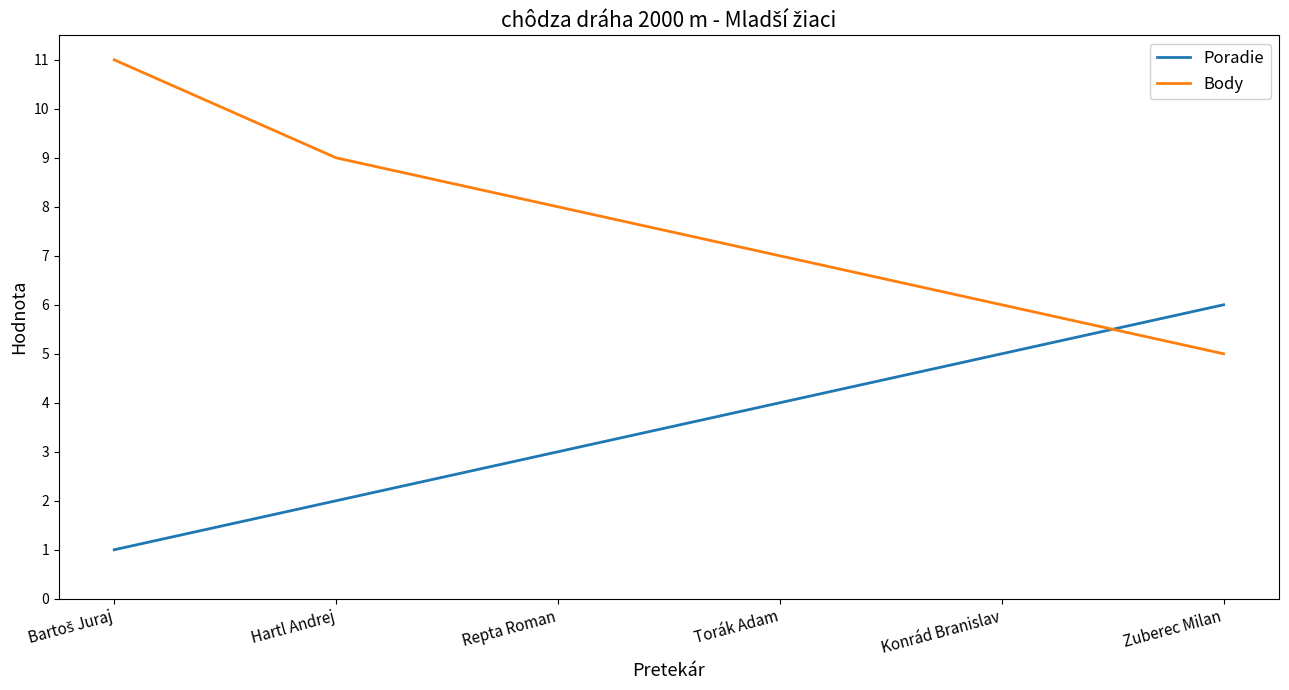

What is the difference between the highest and lowest values at Konrád Branislav?

1